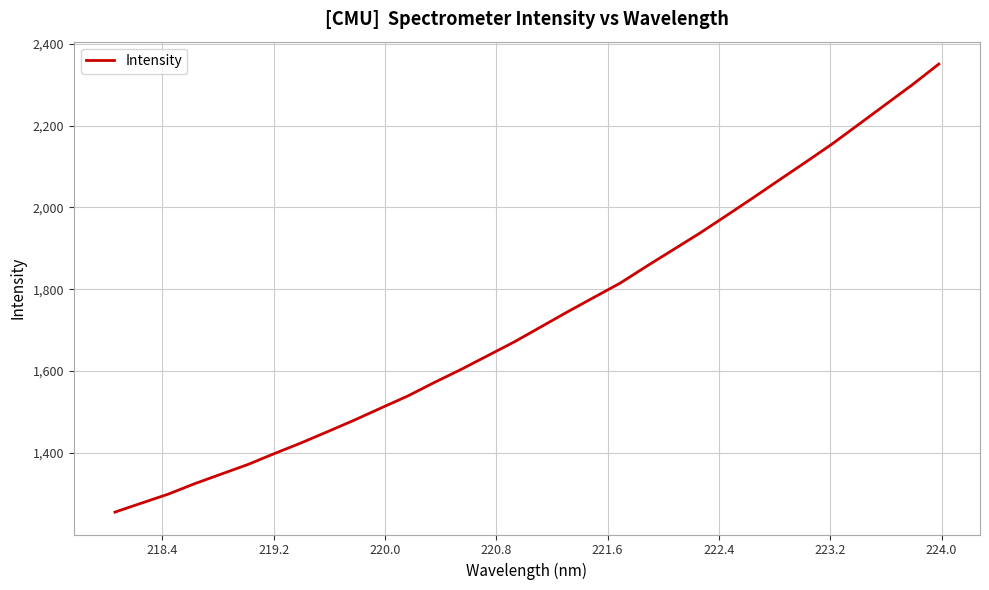

What is the maximum value shown in the chart?

2350.5